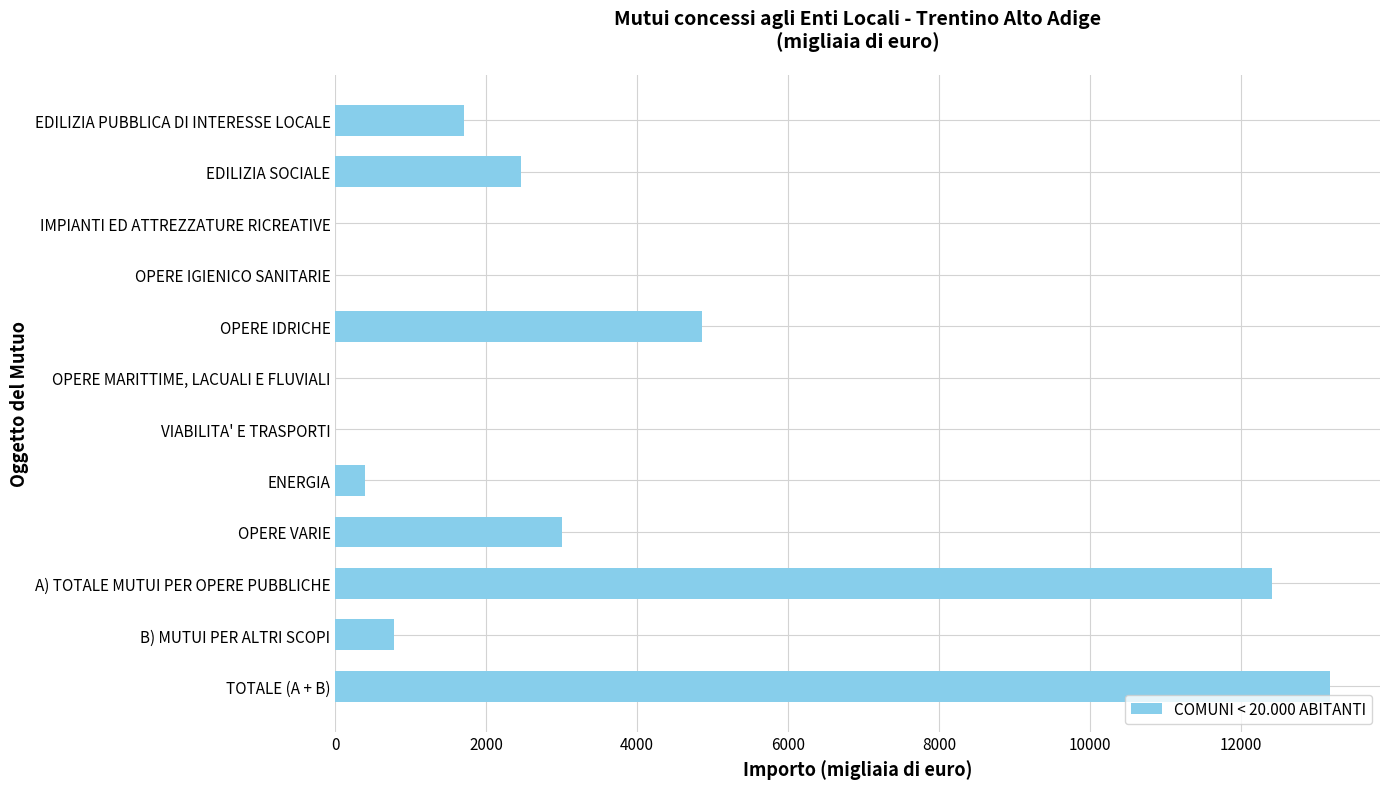

What value does the data have at OPERE IDRICHE?

4863